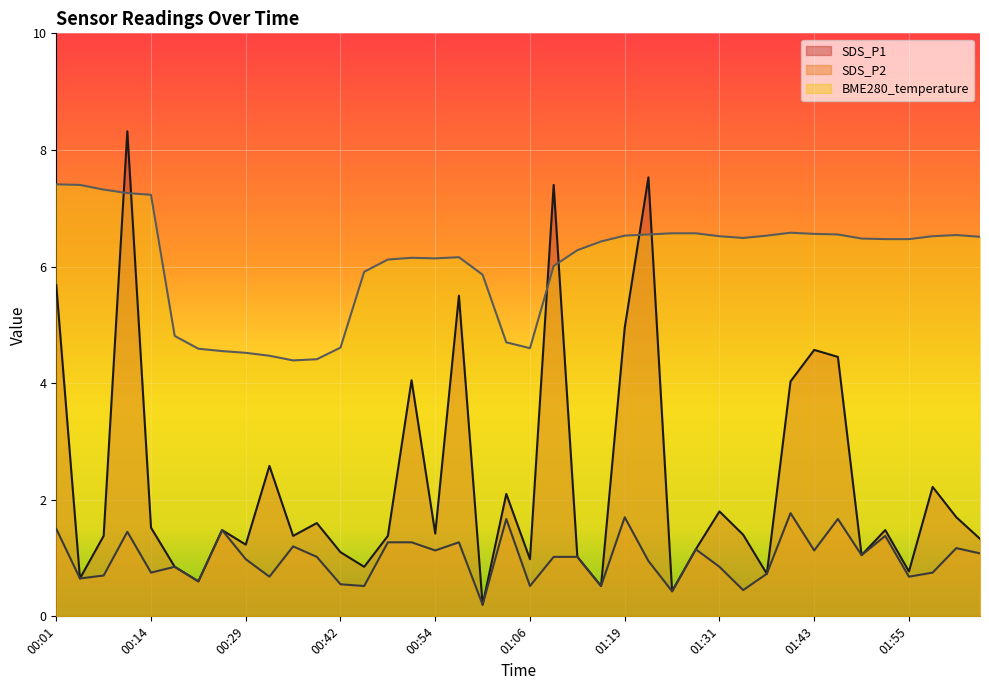

Reading left to right, extract all data points from this chart.

SDS_P1: 00:01=5.7	00:04=0.7	00:08=1.4	00:11=8.3	00:14=1.5	00:20=0.8	00:23=0.6	00:26=1.5	00:29=1.2	00:32=2.6	00:35=1.4	00:39=1.6	00:42=1.1	00:45=0.8	00:48=1.4	00:51=4.0	00:54=1.4	00:57=5.5	01:00=0.2	01:03=2.1	01:06=1.0	01:09=7.4	01:12=1.0	01:15=0.5	01:19=5.0	01:22=7.5	01:25=0.4	01:28=1.1	01:31=1.8	01:34=1.4	01:37=0.7	01:40=4.0	01:43=4.6	01:46=4.5	01:49=1.1	01:52=1.5	01:55=0.8	01:58=2.2	02:01=1.7	02:04=1.3
SDS_P2: 00:01=1.5	00:04=0.7	00:08=0.7	00:11=1.4	00:14=0.8	00:20=0.8	00:23=0.6	00:26=1.5	00:29=1.0	00:32=0.7	00:35=1.2	00:39=1.0	00:42=0.6	00:45=0.5	00:48=1.3	00:51=1.3	00:54=1.1	00:57=1.3	01:00=0.2	01:03=1.7	01:06=0.5	01:09=1.0	01:12=1.0	01:15=0.5	01:19=1.7	01:22=0.9	01:25=0.4	01:28=1.1	01:31=0.8	01:34=0.5	01:37=0.7	01:40=1.8	01:43=1.1	01:46=1.7	01:49=1.1	01:52=1.4	01:55=0.7	01:58=0.8	02:01=1.2	02:04=1.1
BME280_temperature: 00:01=7.4	00:04=7.4	00:08=7.3	00:11=7.3	00:14=7.2	00:20=4.8	00:23=4.6	00:26=4.5	00:29=4.5	00:32=4.5	00:35=4.4	00:39=4.4	00:42=4.6	00:45=5.9	00:48=6.1	00:51=6.2	00:54=6.1	00:57=6.2	01:00=5.9	01:03=4.7	01:06=4.6	01:09=6.0	01:12=6.3	01:15=6.4	01:19=6.5	01:22=6.5	01:25=6.6	01:28=6.6	01:31=6.5	01:34=6.5	01:37=6.5	01:40=6.6	01:43=6.6	01:46=6.5	01:49=6.5	01:52=6.5	01:55=6.5	01:58=6.5	02:01=6.5	02:04=6.5